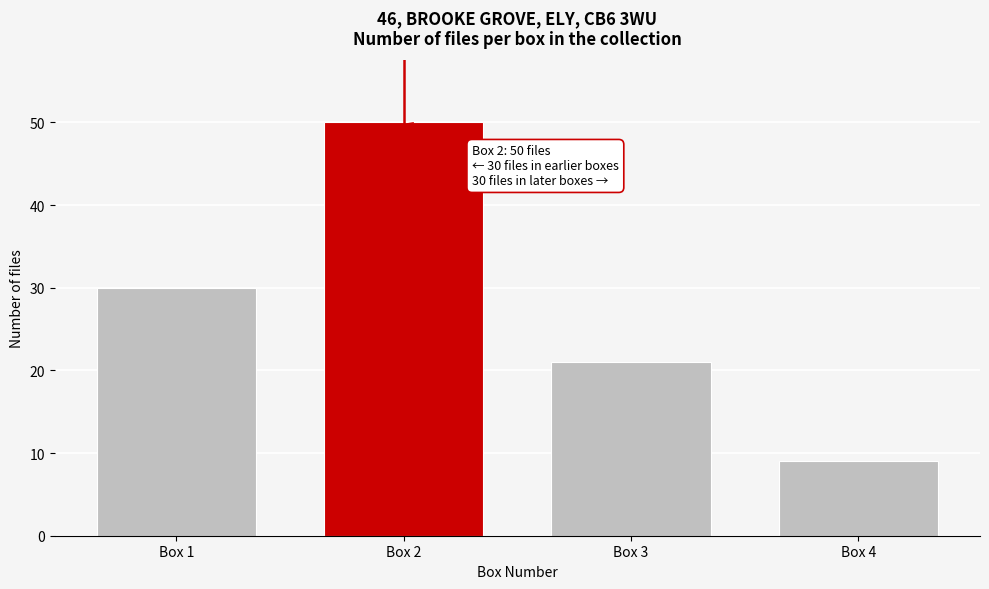

Reading left to right, what are all the values shown in this chart?

30	50	21	9